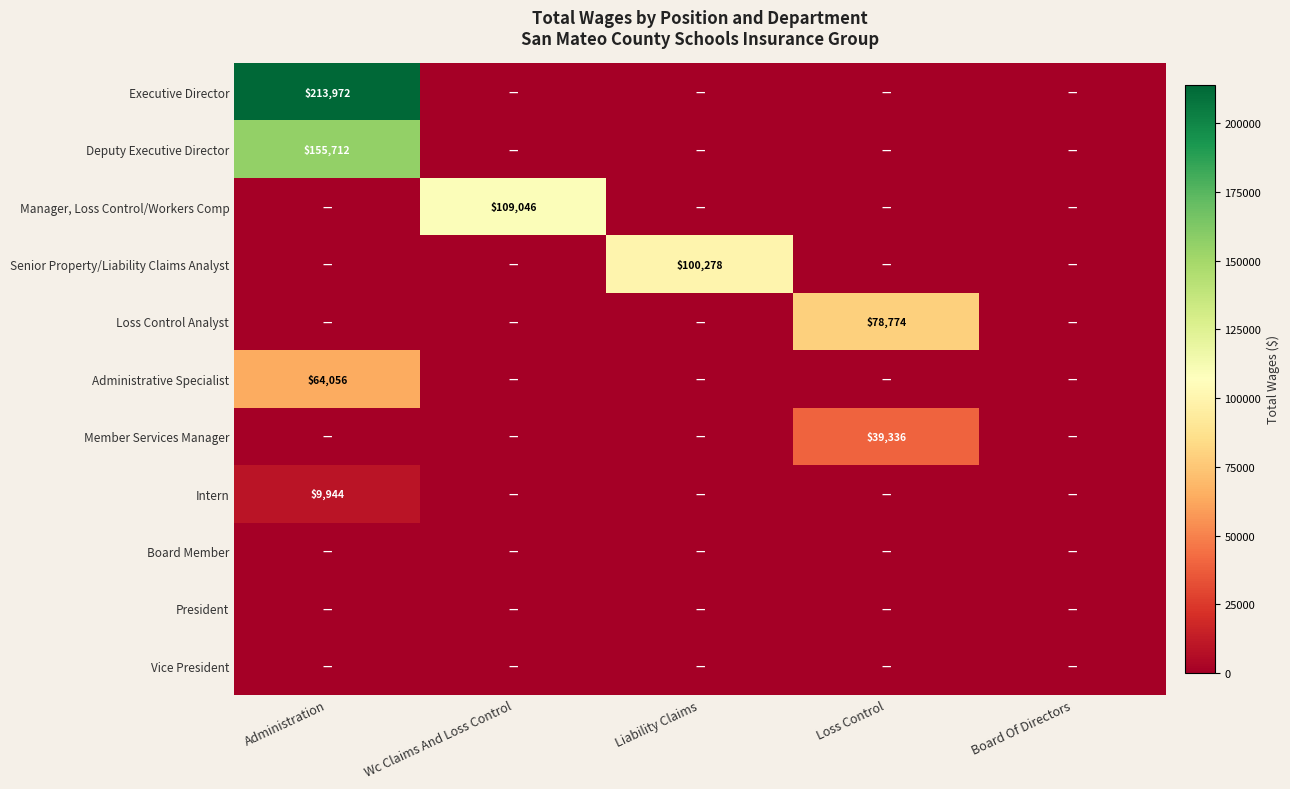

Is the value of Manager, Loss Control/Workers Comp at Wc Claims And Loss Control greater than the value of Senior Property/Liability Claims Analyst at Liability Claims?

Yes